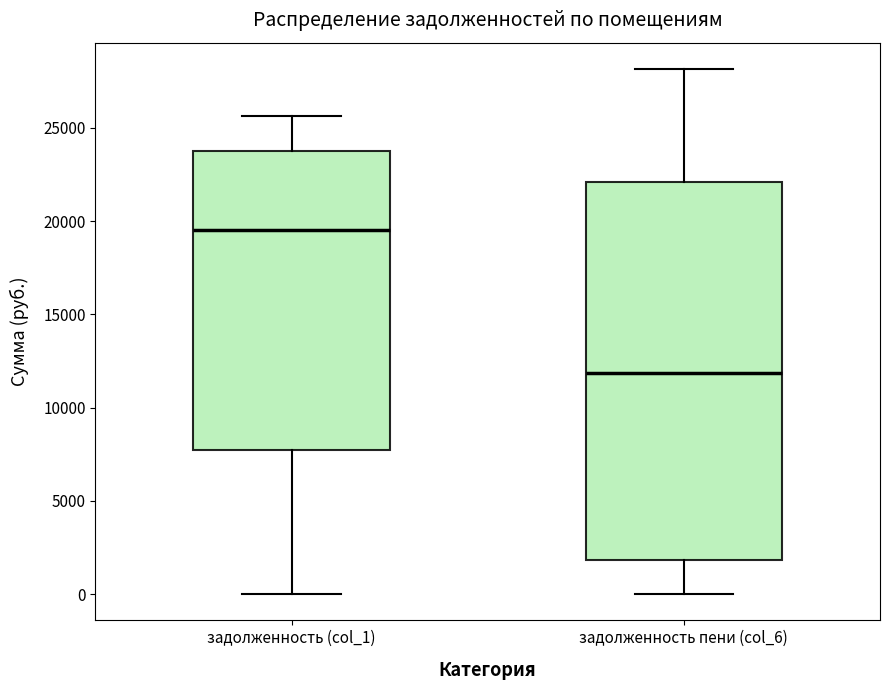

Reading left to right, read every box against the y-axis: the position of its median line, the range the box covers, and the ends of its whiskers. The values are not printed on the chart, so give them approximately, as read against the axis.

задолженность (col_1): median 19500, box 7500 to 24000, whiskers 0 to 25500
задолженность пени (col_6): median 12000, box 2000 to 22000, whiskers 0 to 28000